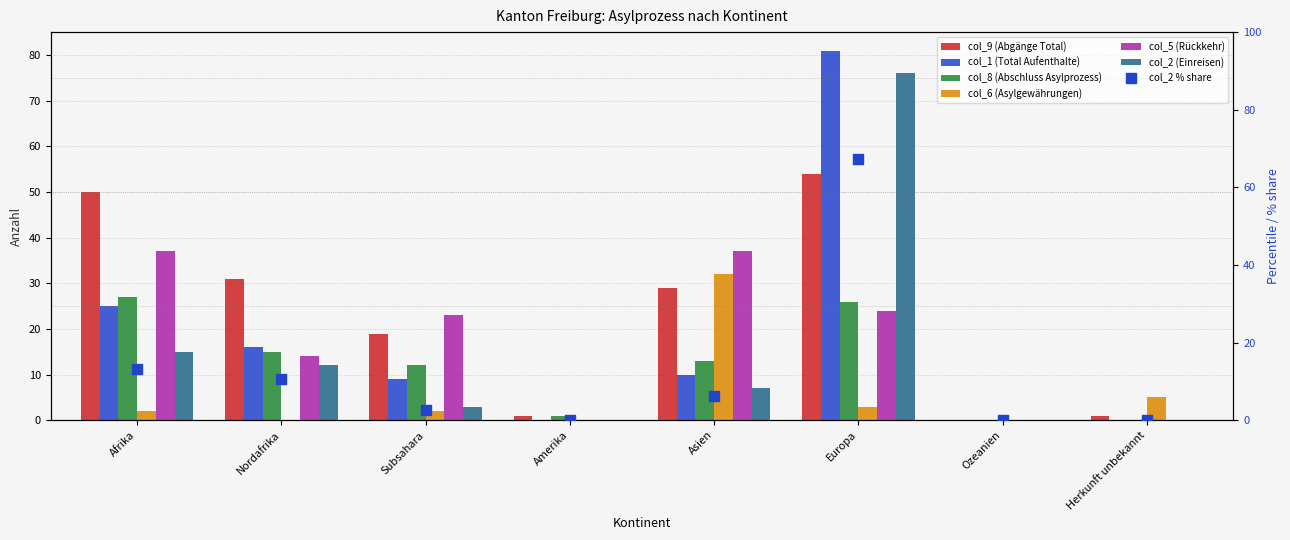

Which series reaches the maximum Y coordinate?

col_1 (Total Aufenthalte)